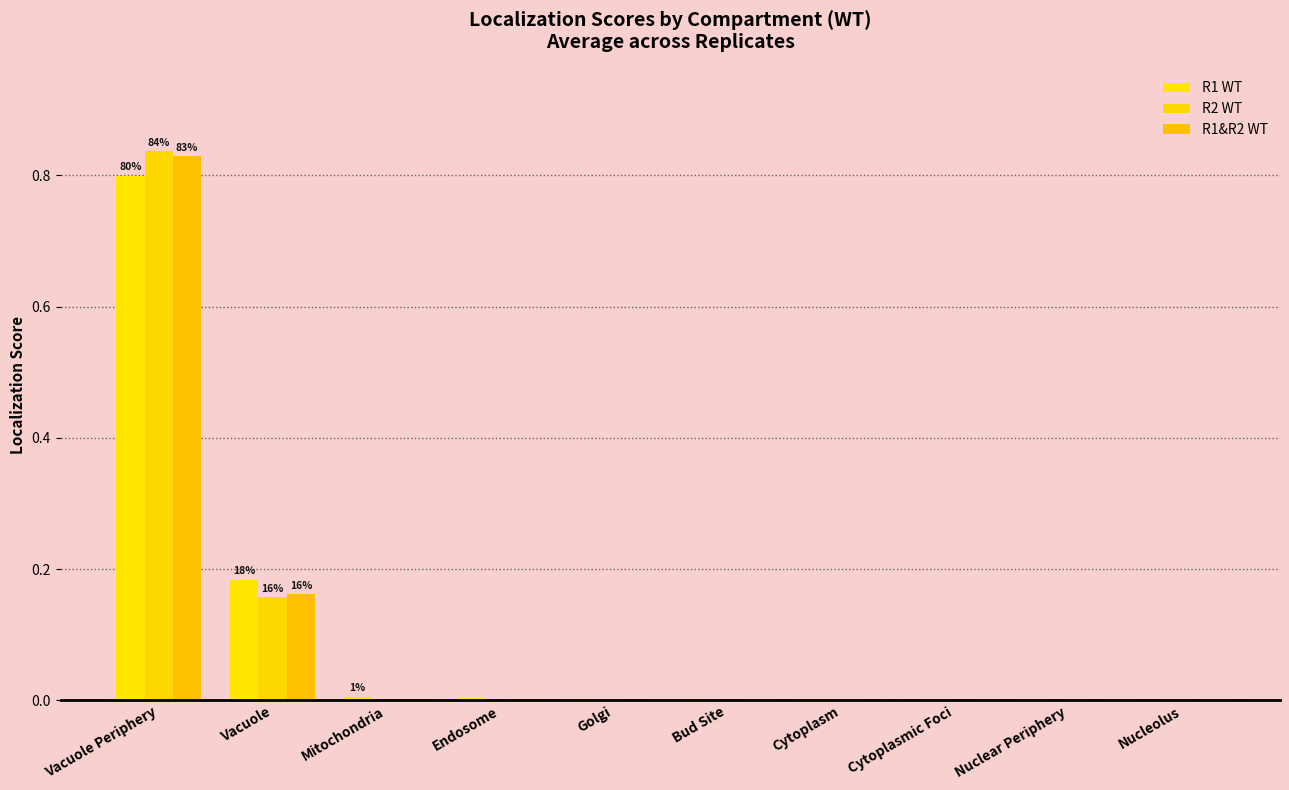

How many groups of bars are there?

10